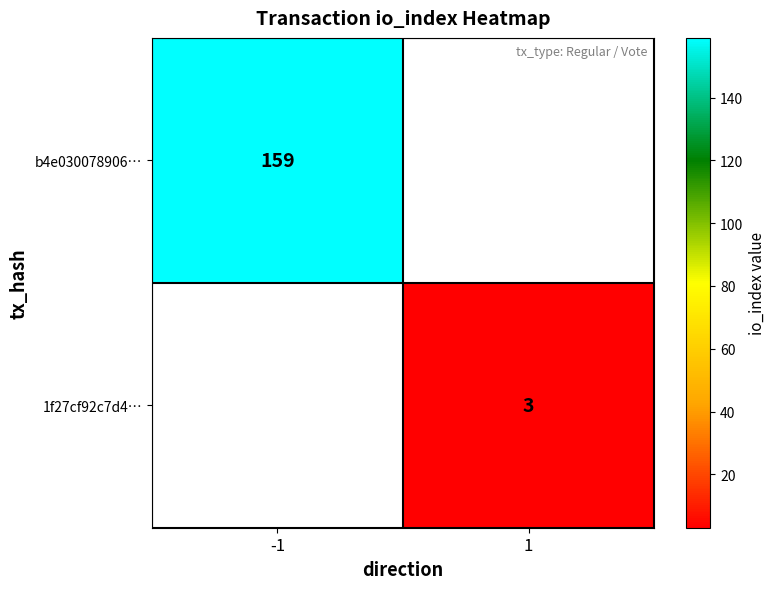

True or false: b4e030078906… has a value of 159 at -1.

True